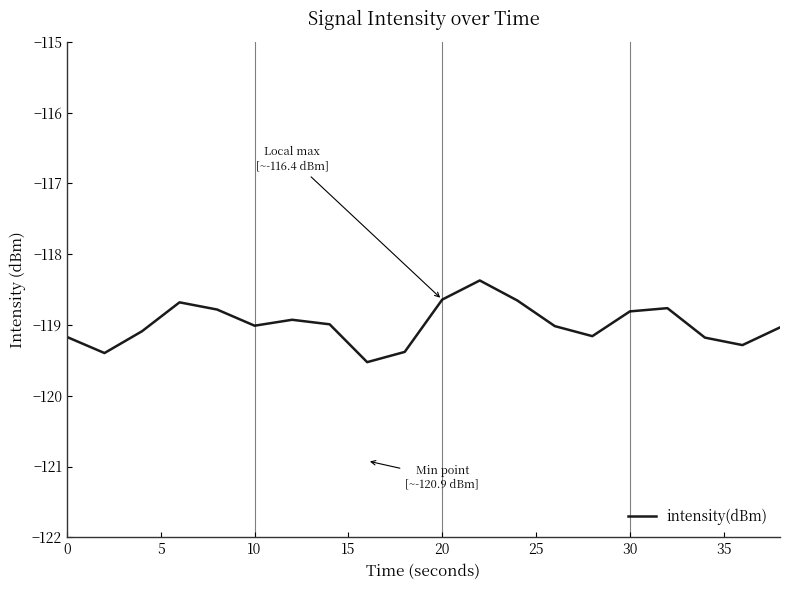

What is the average value?

-119.0